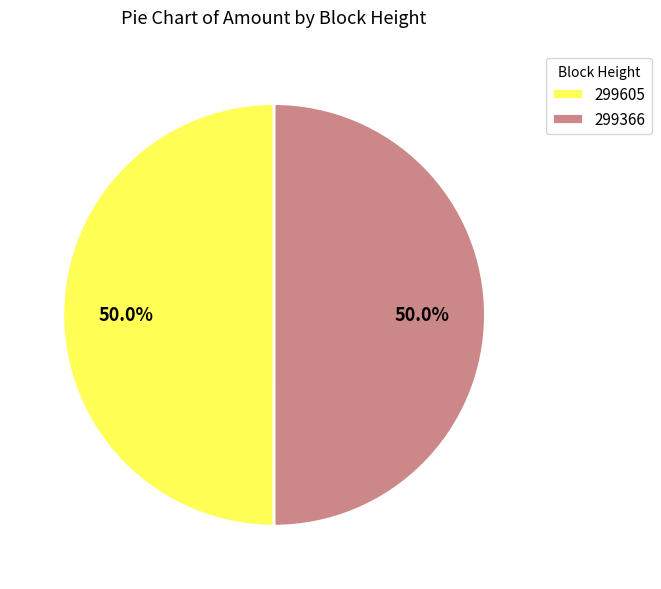

Do 299605 and 299366 together represent more than half of the pie?

Yes